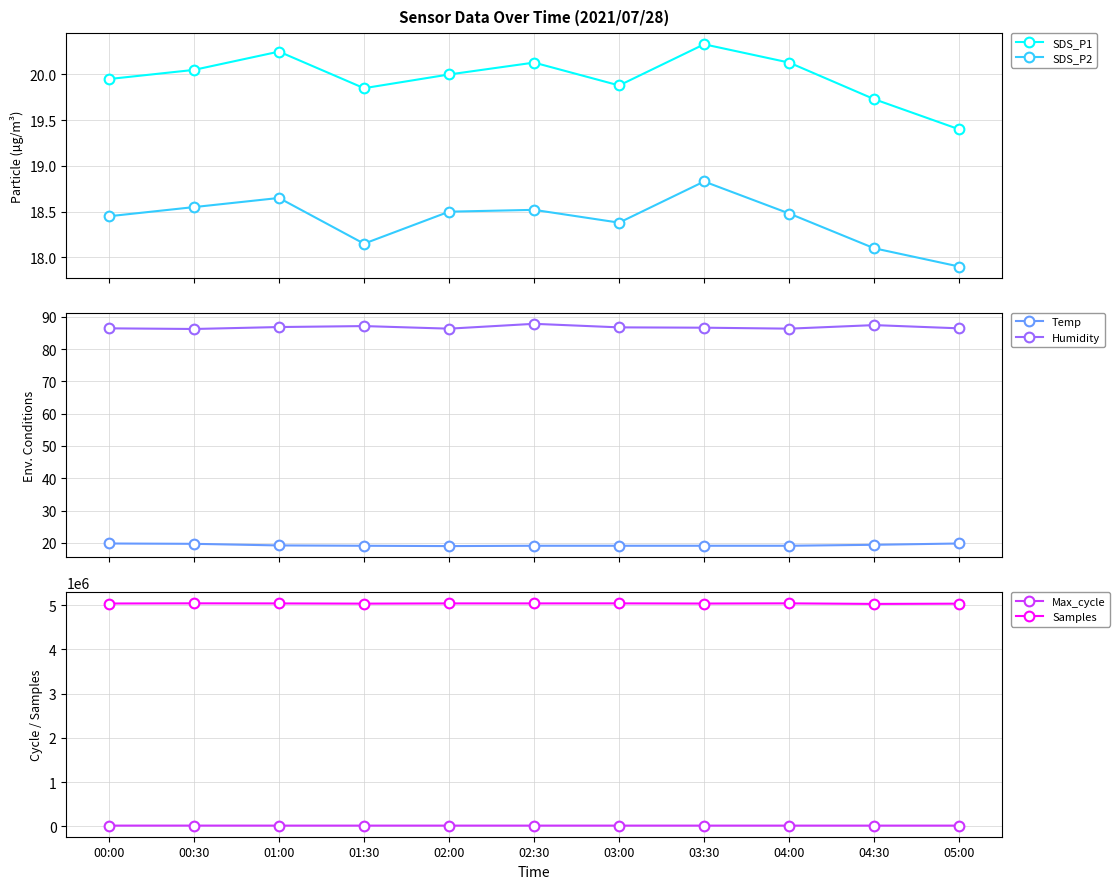

Is it true that Humidity equals 86.8 at 01:00?

True